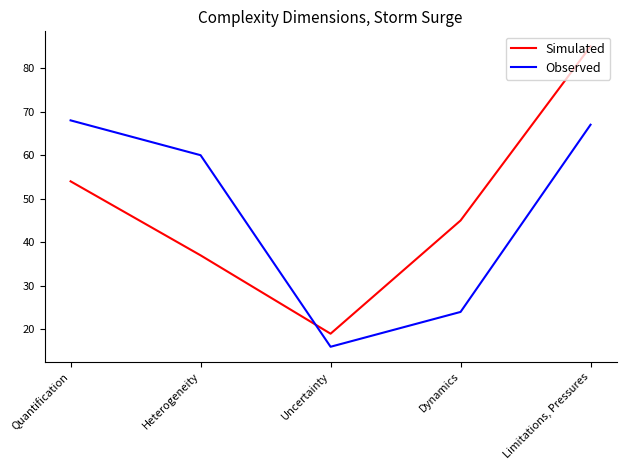

Rank the categories by Simulated value from highest to lowest.

Limitations, Pressures, Quantification, Dynamics, Heterogeneity, Uncertainty